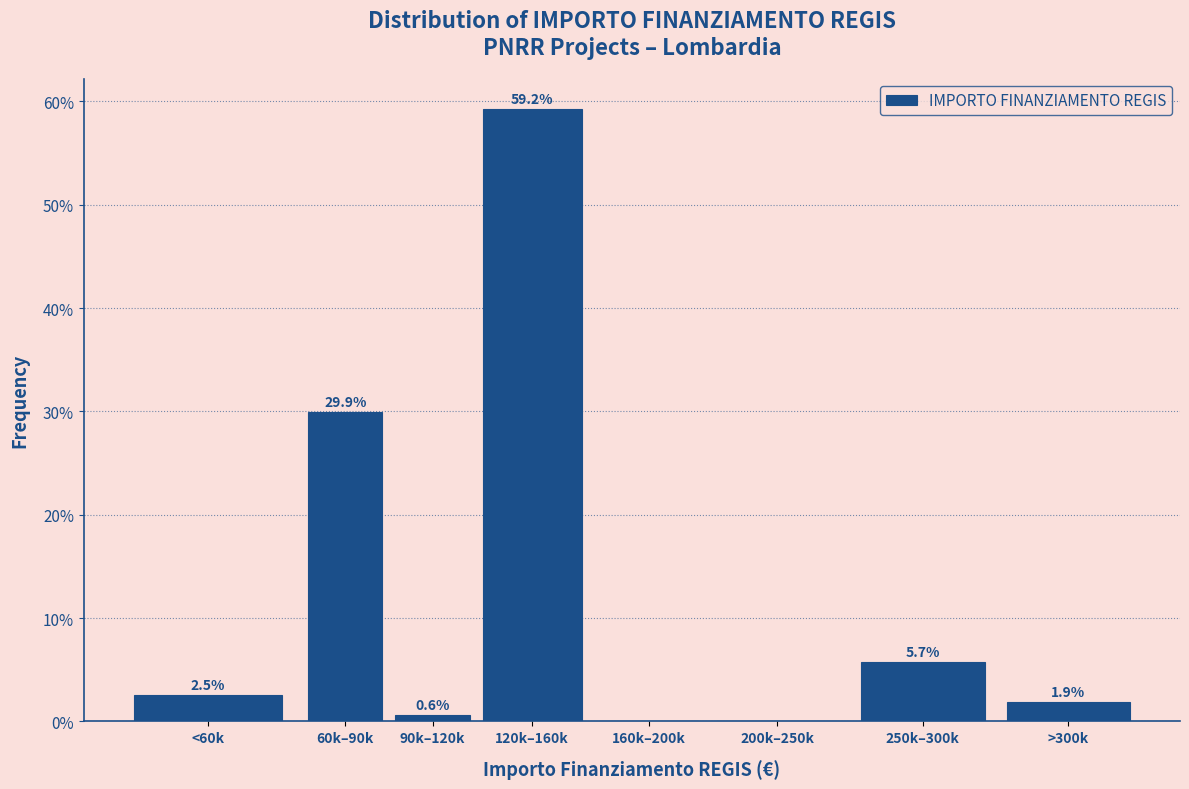

Reading left to right, list all the values displayed in this chart.

<60k=2.5	60k–90k=29.9	90k–120k=0.6	120k–160k=59.2	160k–200k=0.0	200k–250k=0.0	250k–300k=5.7	>300k=1.9